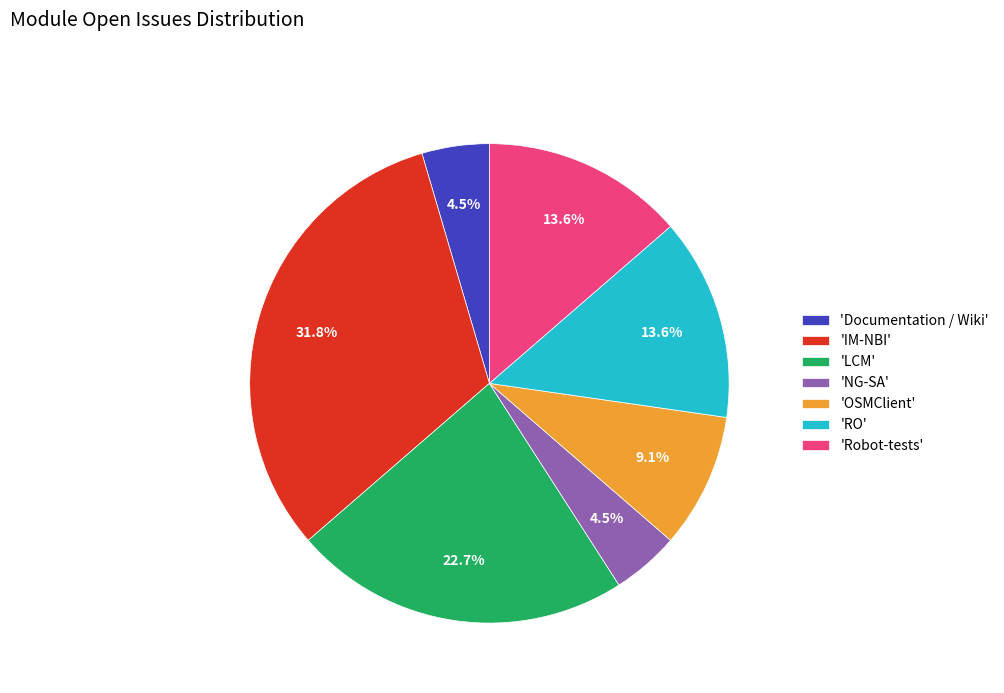

Does any single category account for the majority?

No